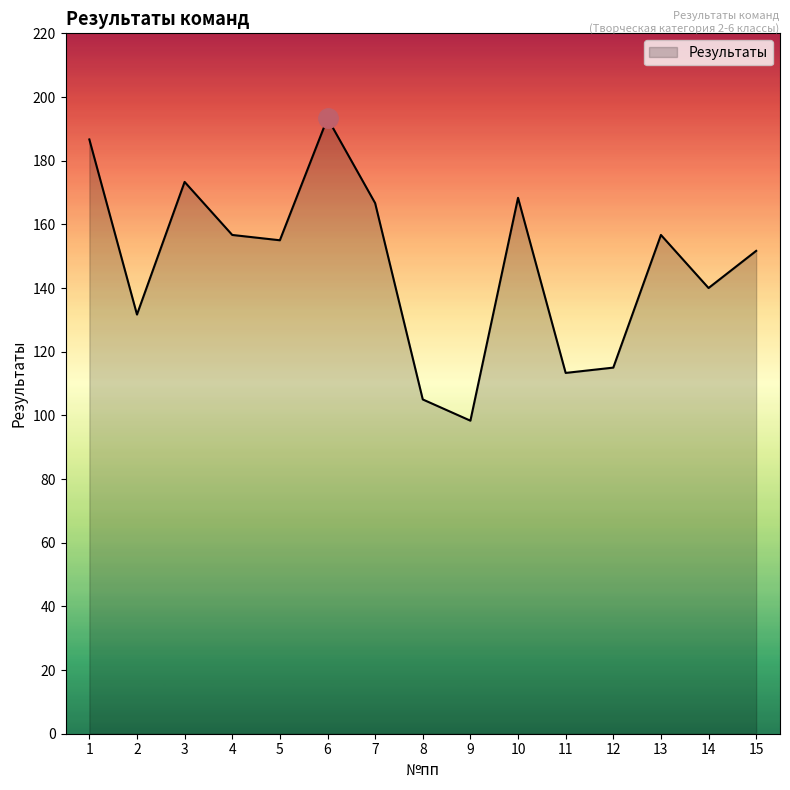

What is the change in value from 7 to 8?

-61.7